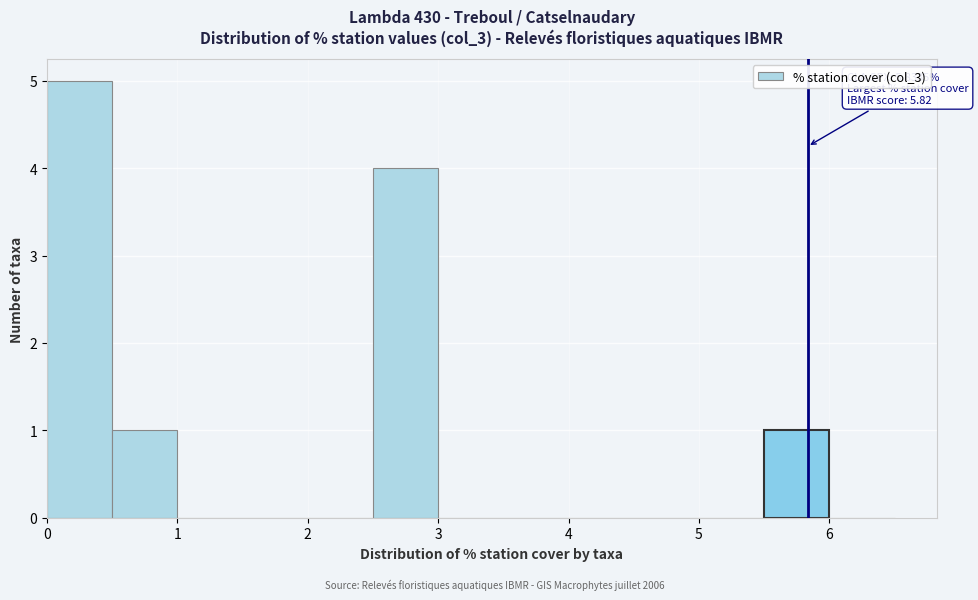

Which range on the x-axis has the tallest bar?

0.0 to 0.5